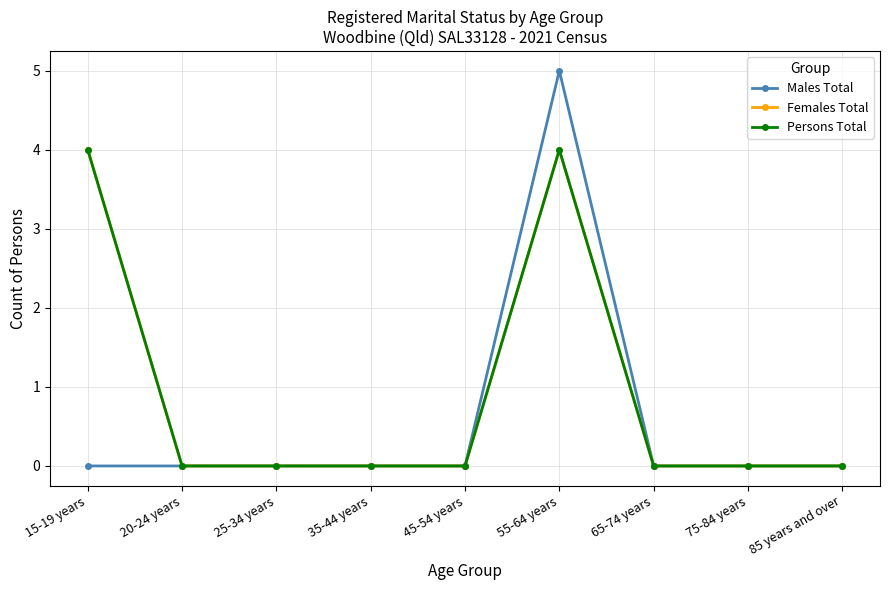

Is this an area chart (filled region under the line)?

No